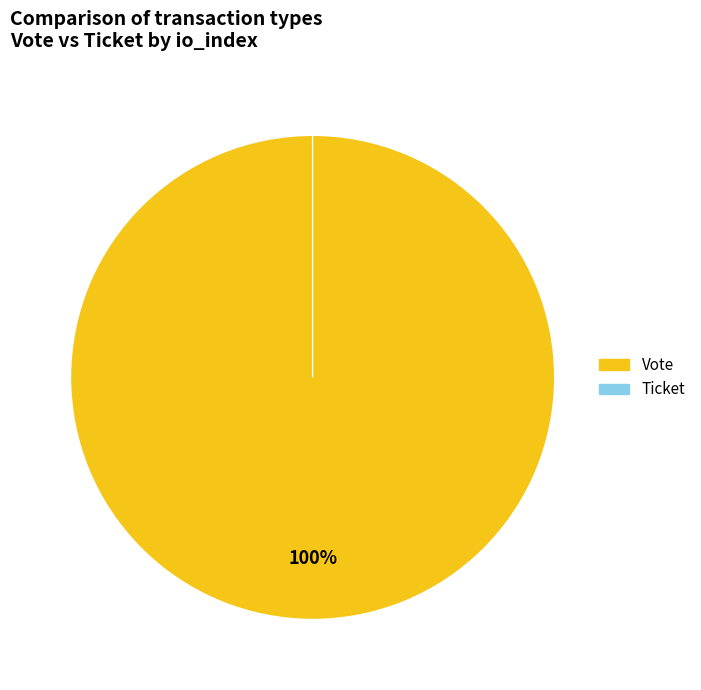

Rank the categories by value from highest to lowest.

Vote, Ticket